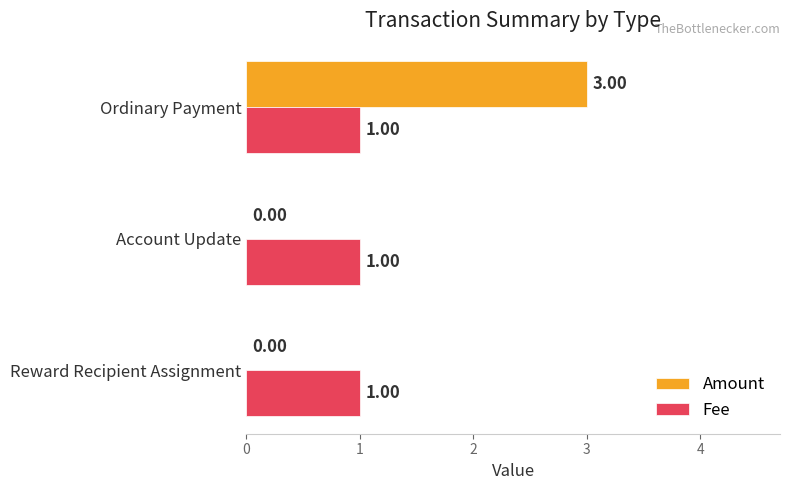

Which label corresponds to the largest value in the chart?

Ordinary Payment